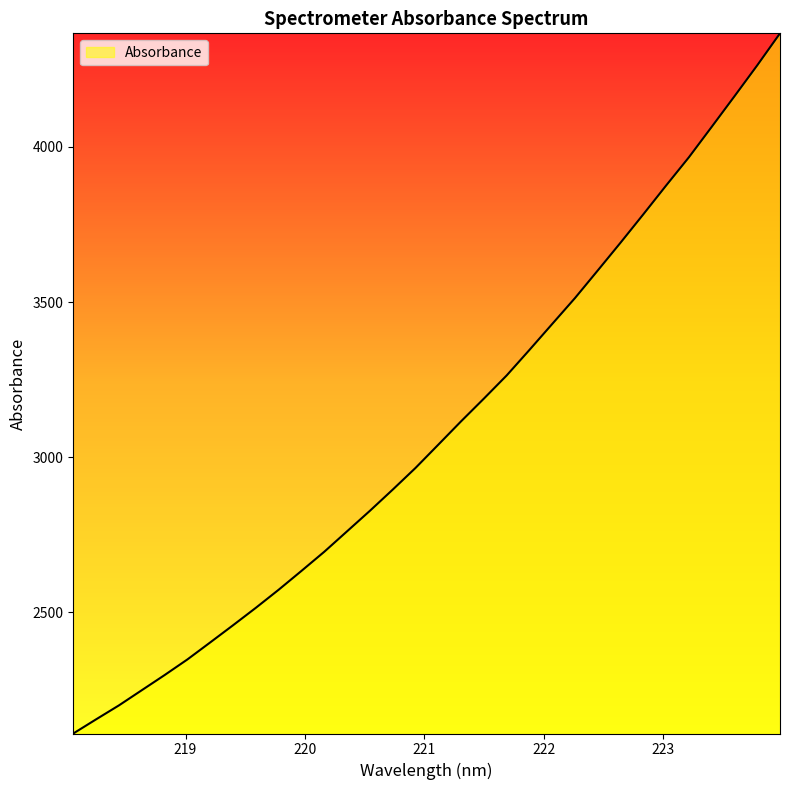

What is the difference between the second highest and minimum values?

2153.5